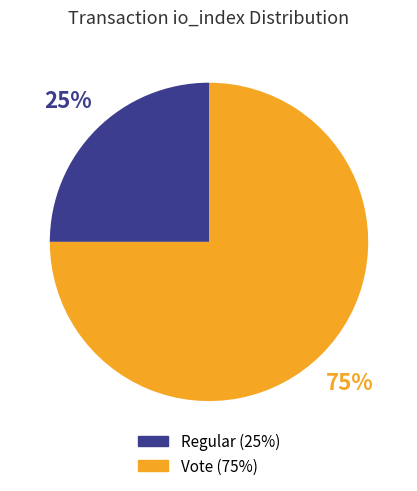

Rank the categories by value from lowest to highest.

Regular, Vote